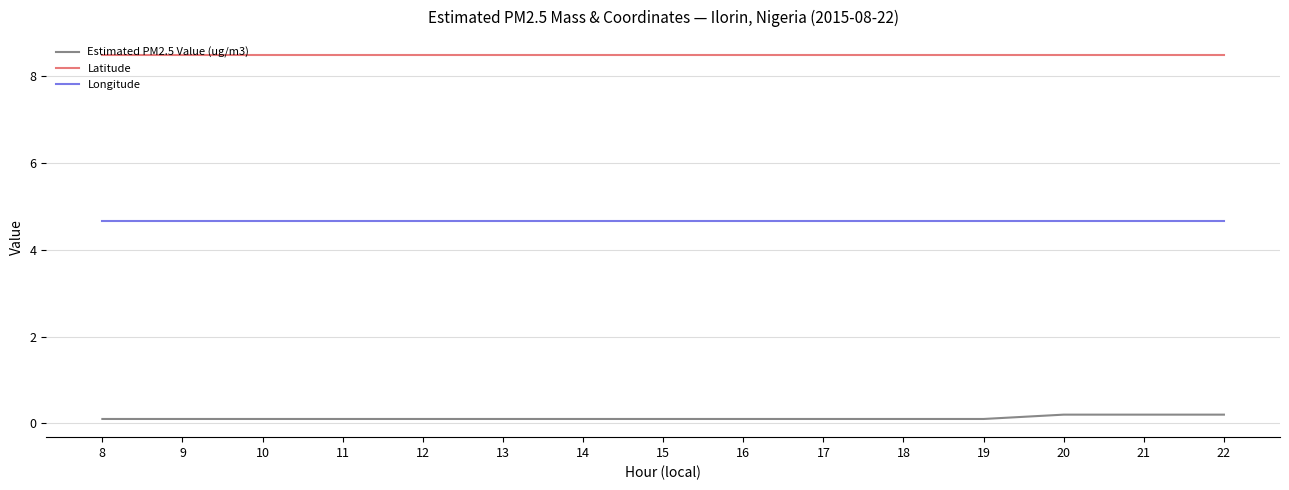

What is the maximum value shown in the chart?

8.5